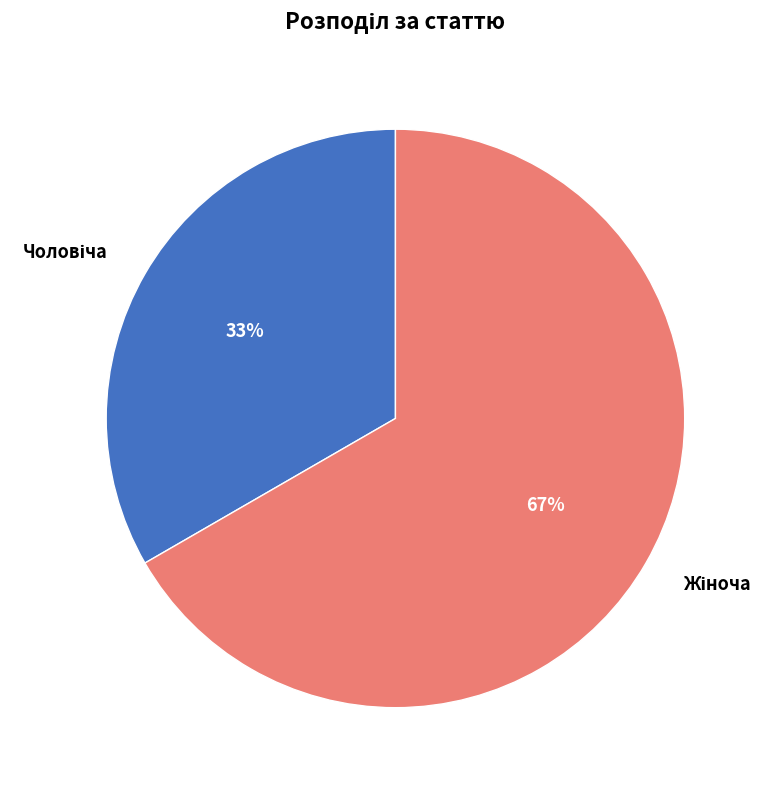

To the nearest percent, what is the average slice percentage?

50%